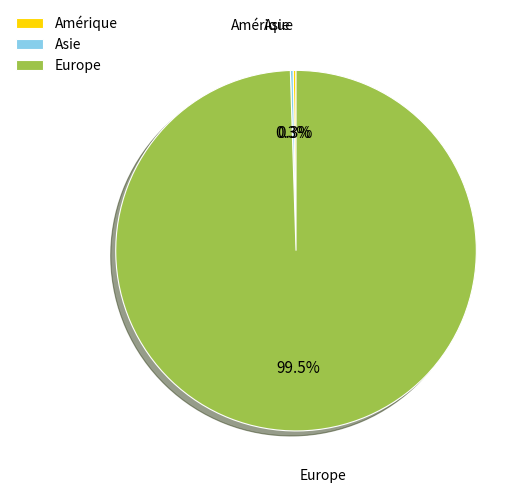

What is the largest slice in the pie chart?

Europe